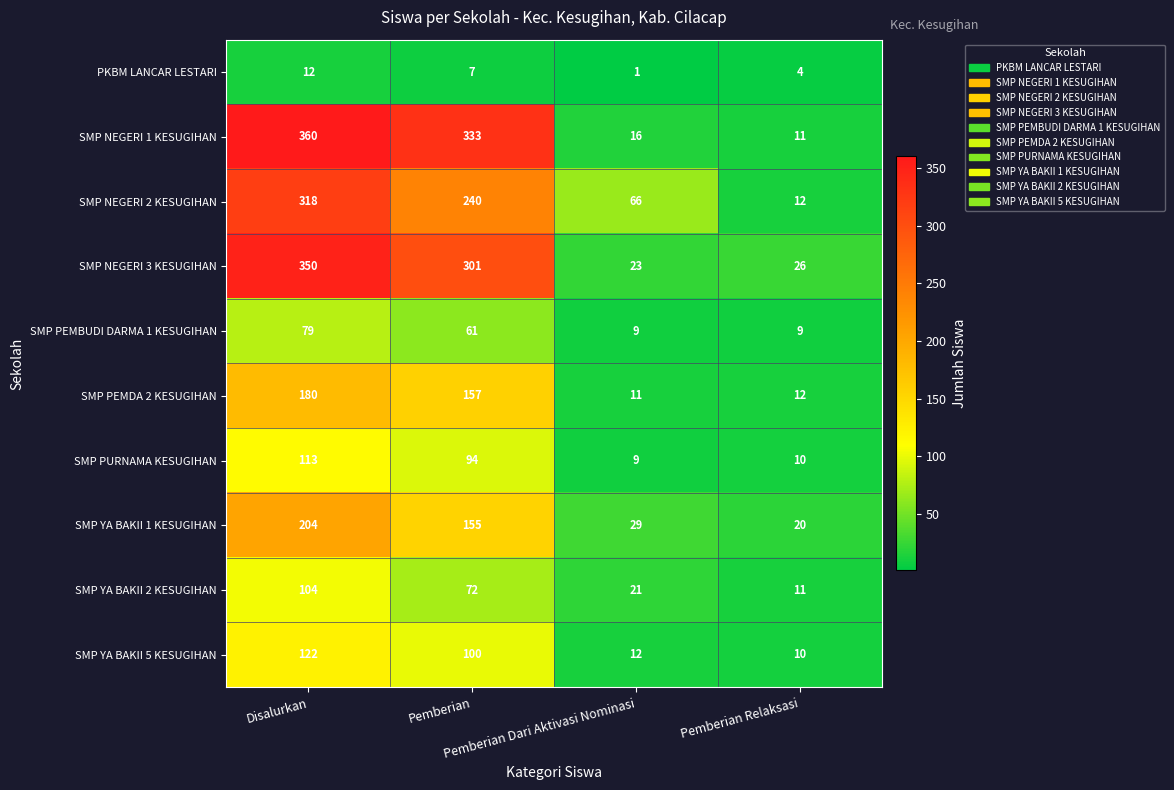

What is the difference between the maximum and second lowest values in the SMP YA BAKII 1 KESUGIHAN series?

175